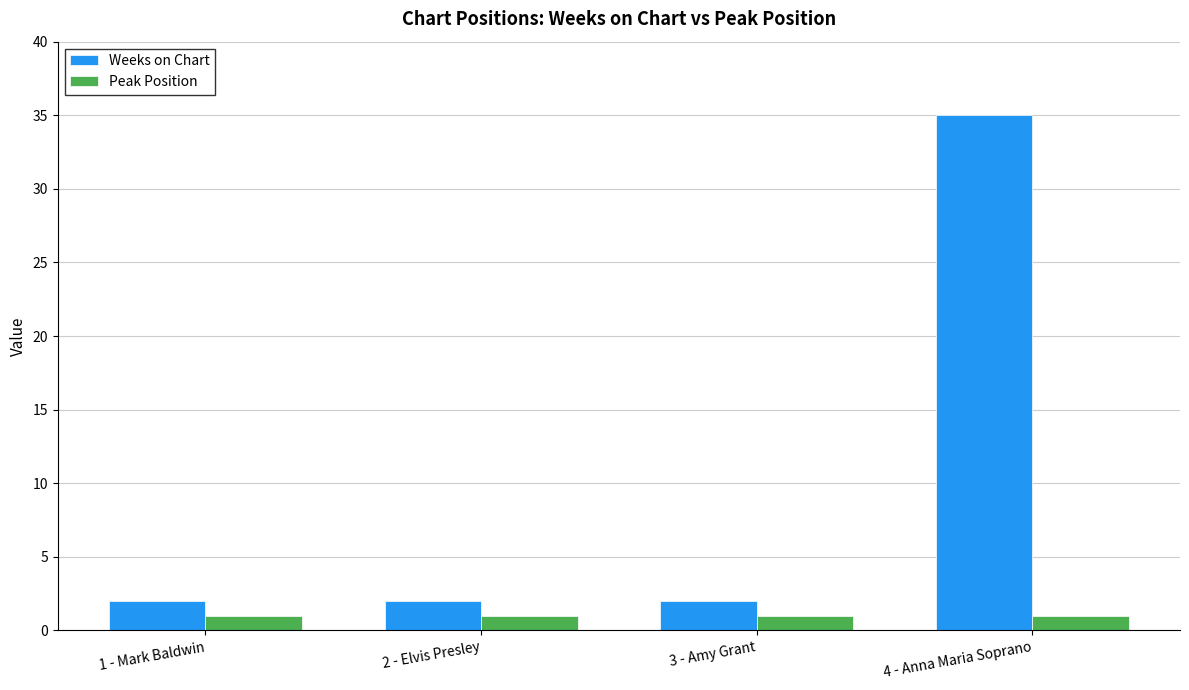

What are all the series names shown in the legend?

Weeks on Chart, Peak Position